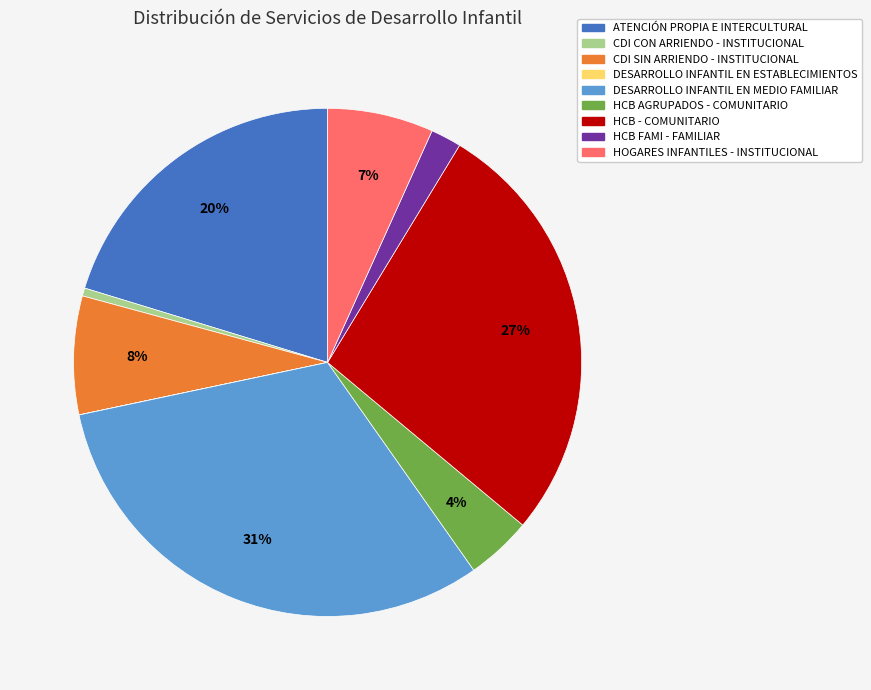

Which category has the biggest portion of the pie?

DESARROLLO INFANTIL EN MEDIO FAMILIAR